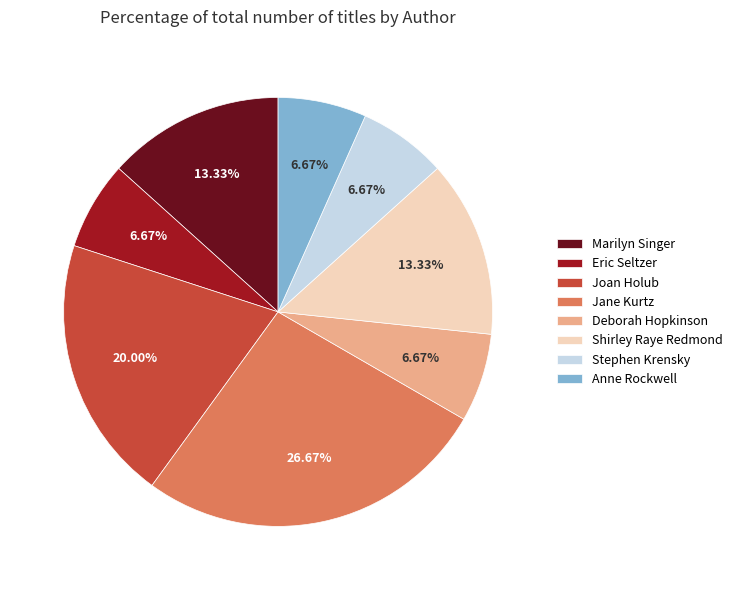

How many slices are in this pie chart?

8